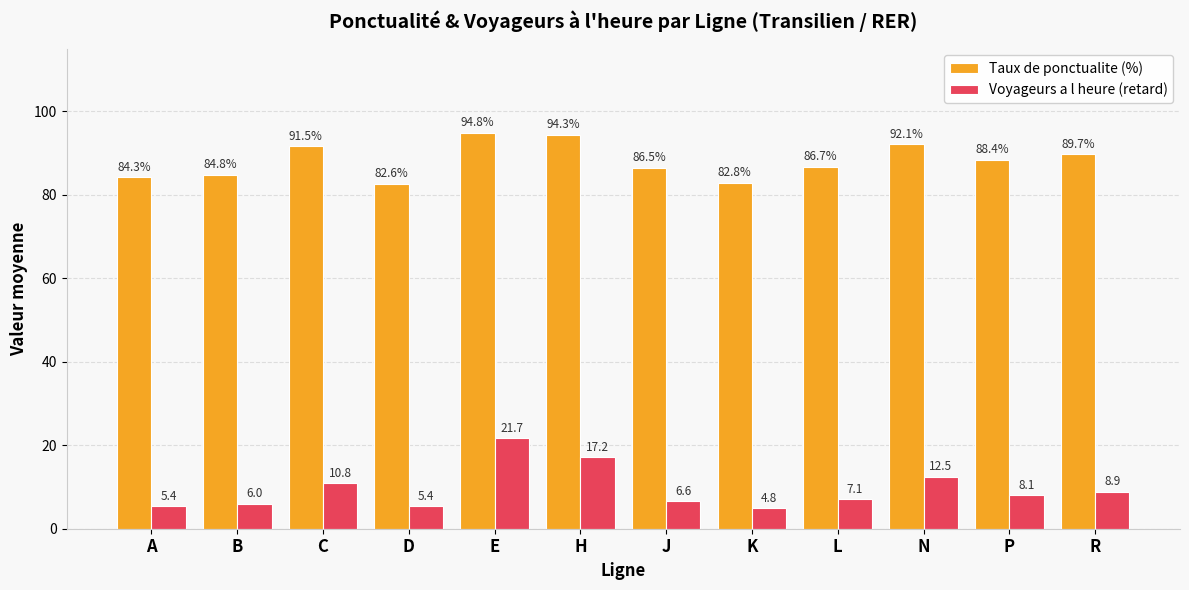

What is the difference between the Taux de ponctualite (%) values at N and D?

9.5